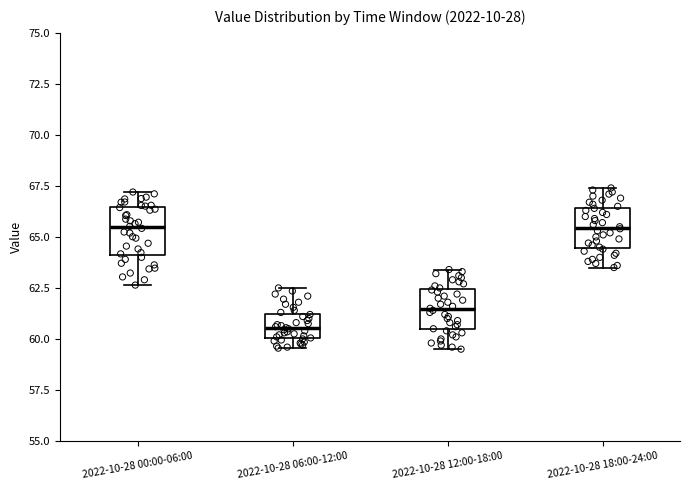

Where is the upper edge of the box for 2022-10-28 00:00-06:00 on the y-axis? The values are not printed on the chart, so give them approximately, as read against the axis.

66.5